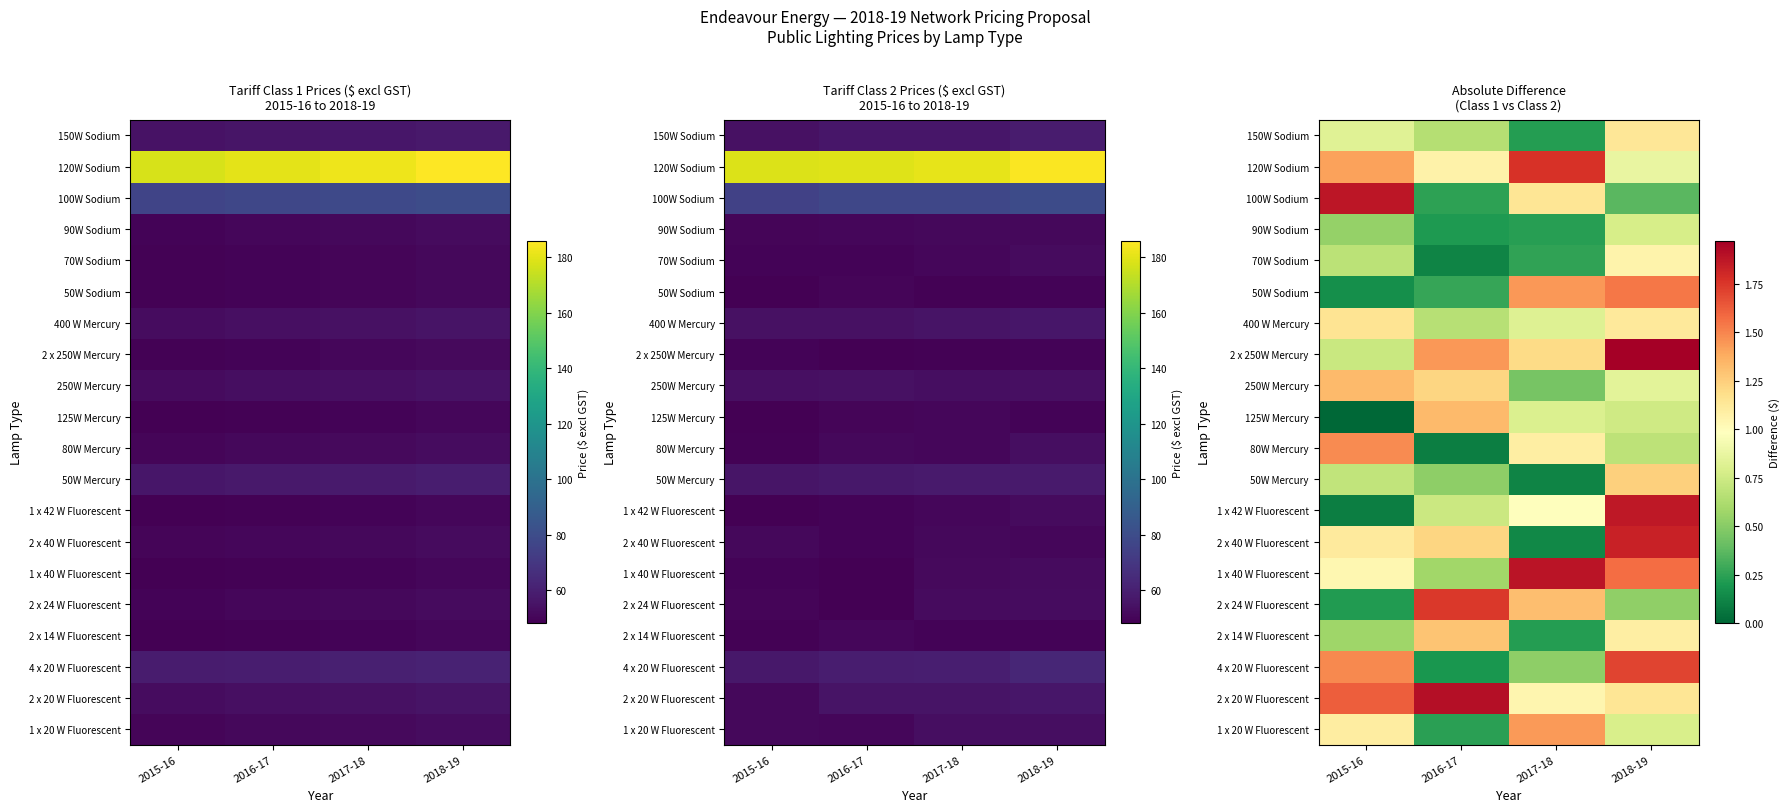

What is the difference between the highest and lowest values at 2016-17?

1.8